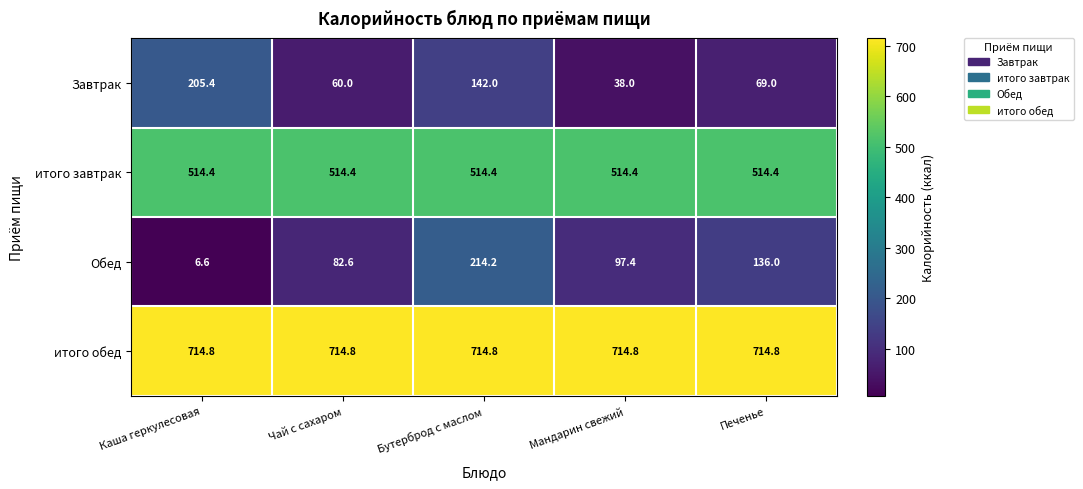

At Каша геркулесовая, list the series in order from largest to smallest.

итого обед, итого завтрак, Завтрак, Обед